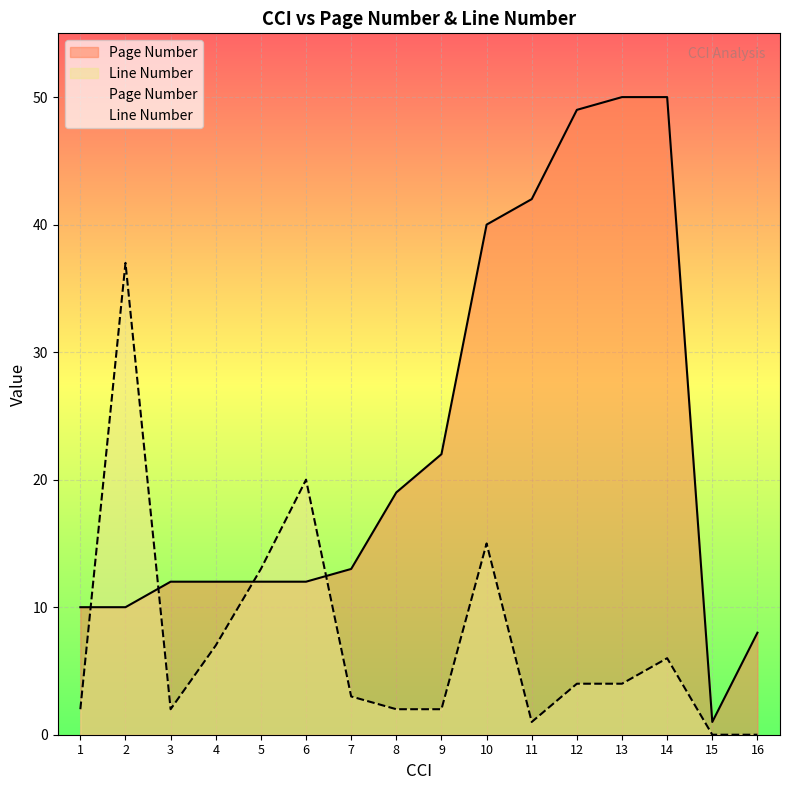

Which series changed the most between 2 and 4?

Line Number